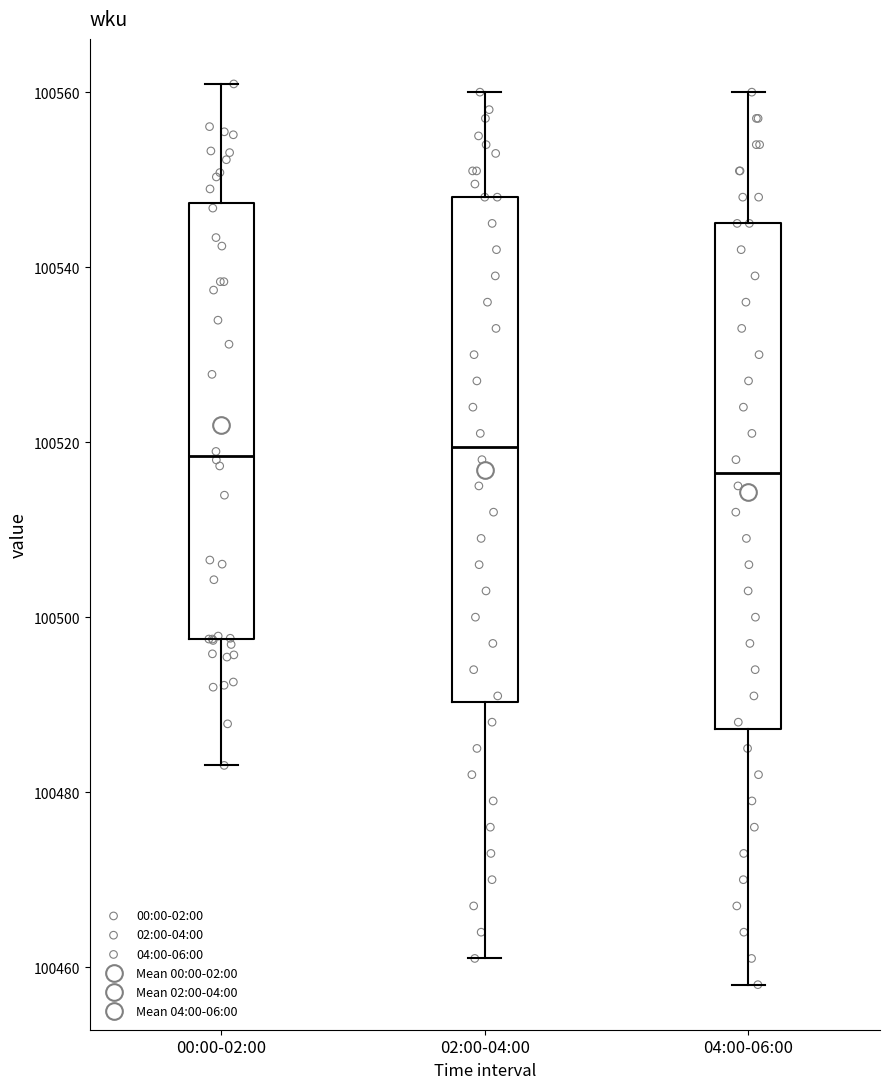

Reading left to right, transcribe this box plot: for each box, give where its median line is, the range the box spans, and where its two whiskers end, as read against the y-axis. The values are not printed on the chart, so give them approximately, as read against the axis.

00:00-02:00: median 100518, box 100498 to 100548, whiskers 100484 to 100560
02:00-04:00: median 100520, box 100490 to 100548, whiskers 100462 to 100560
04:00-06:00: median 100516, box 100488 to 100546, whiskers 100458 to 100560